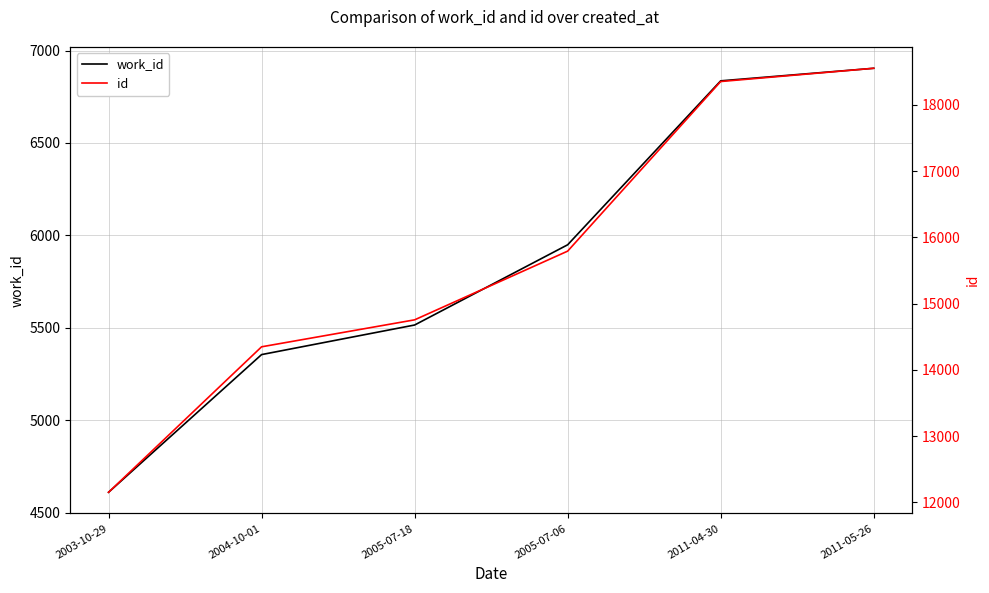

At which label is work_id closest to 5757?

2005-07-06